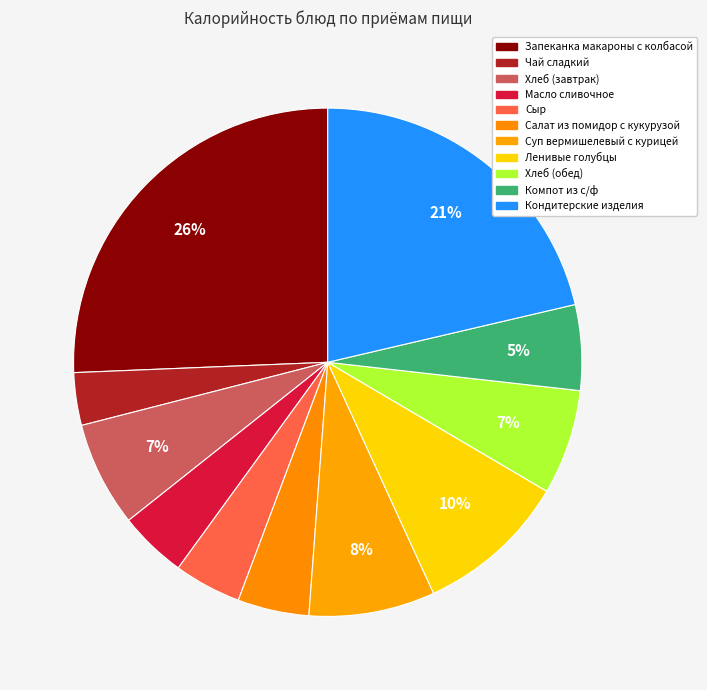

How many segments does this pie chart have?

11